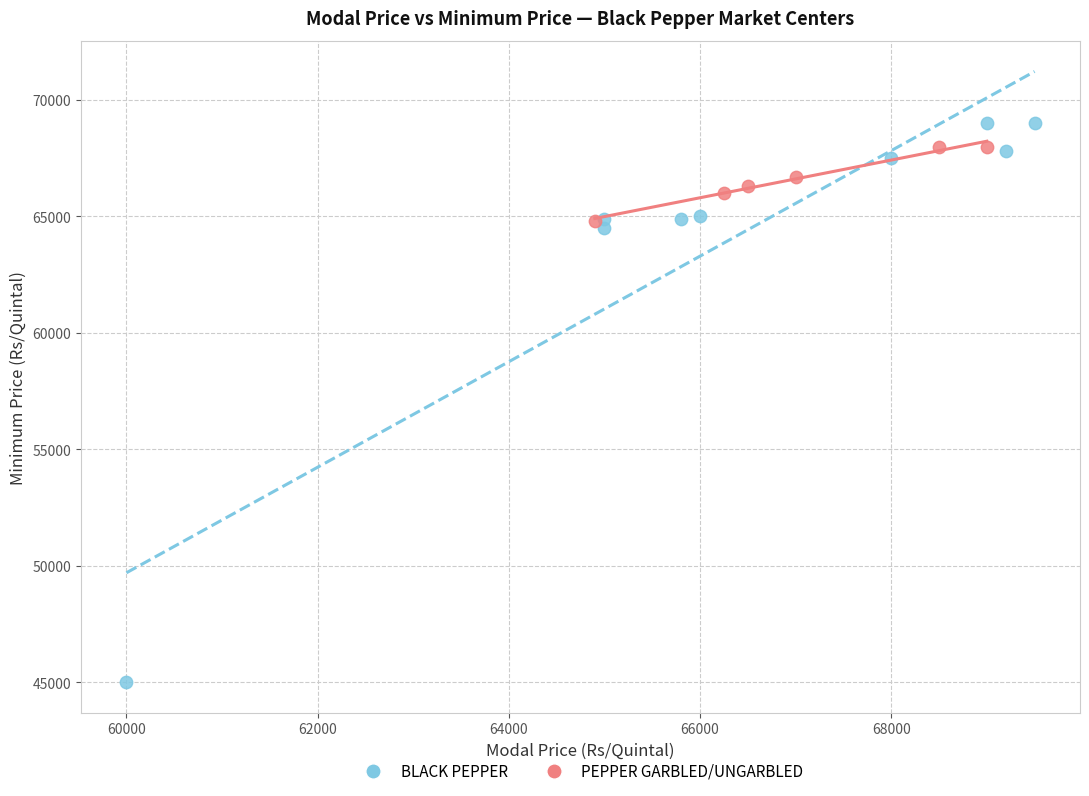

Which series contains the highest Y value?

BLACK PEPPER